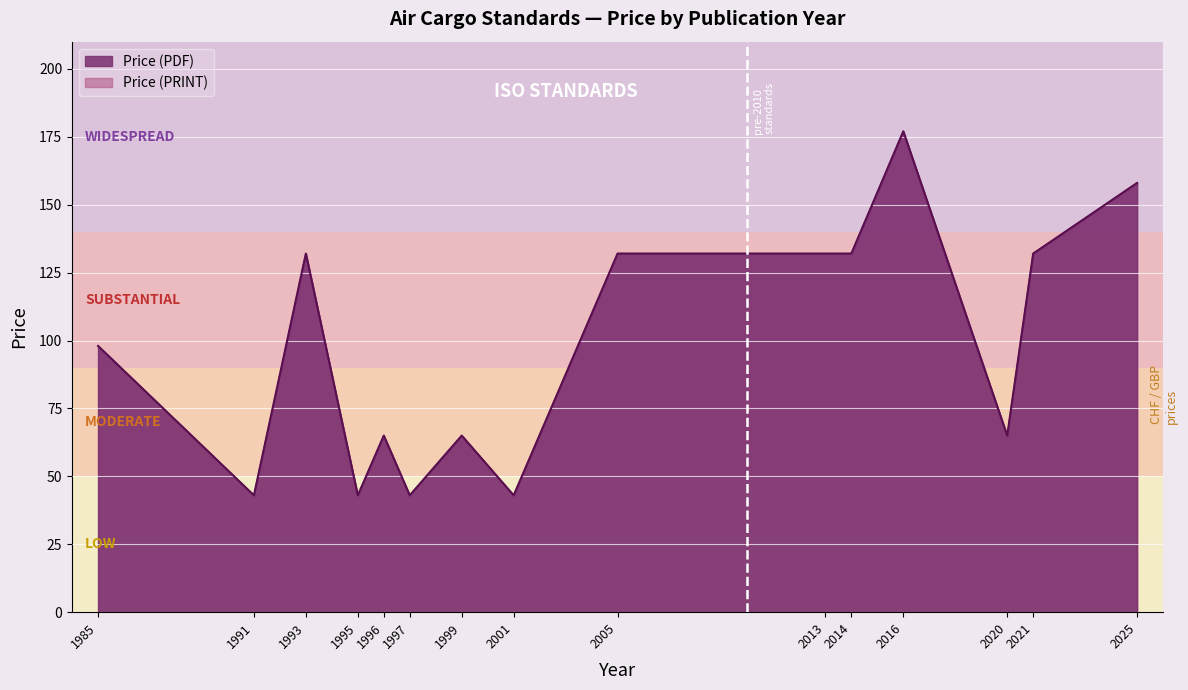

Where is the first local minimum for Price (PRINT)?

1991